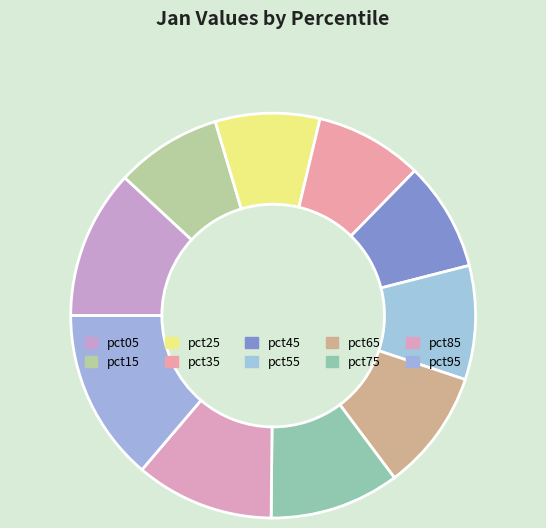

Does any single category account for the majority?

No